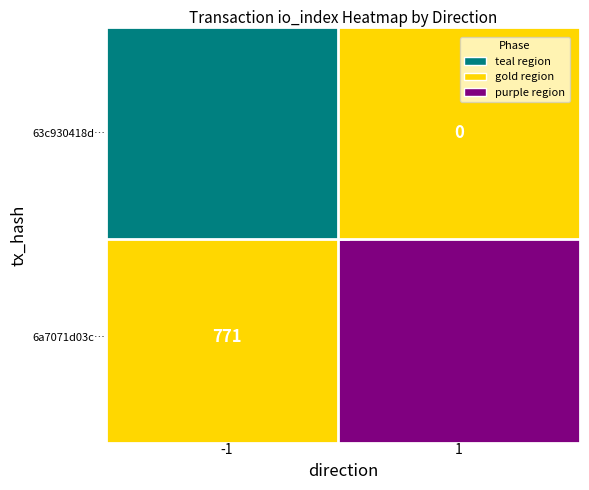

Which series has the largest range (max minus min)?

6a7071d03cd894bb4b660ce66707c2745f7e274